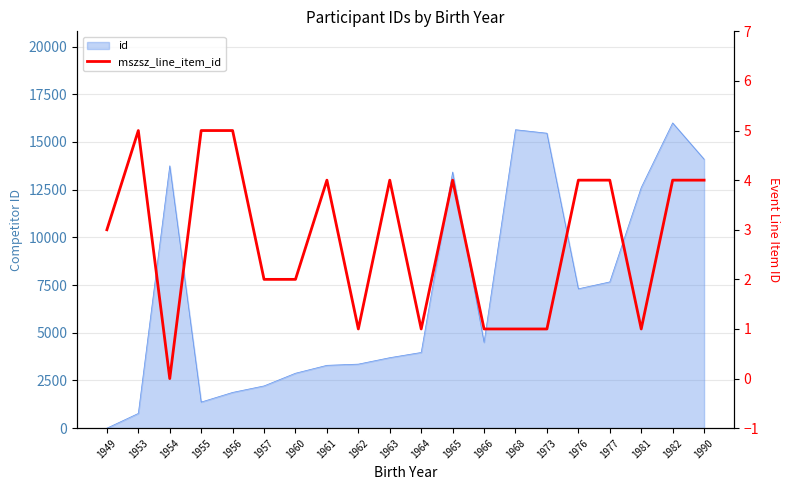

How many data points are less than 4?

10